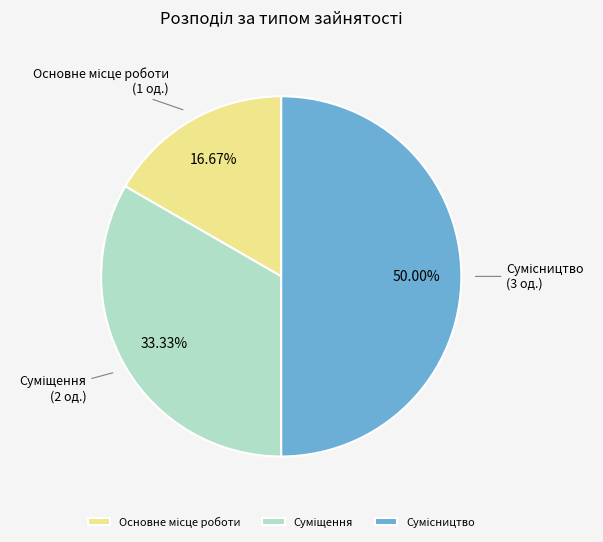

Which slice is the largest?

Сумісництво